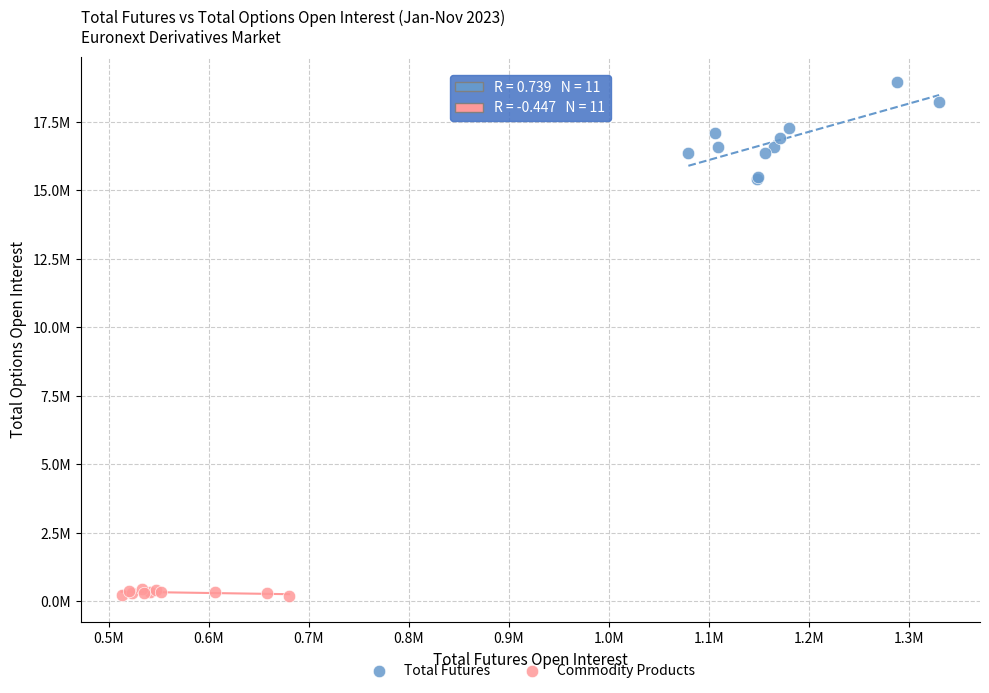

Which series has the largest Y range (max minus min)?

Total Futures